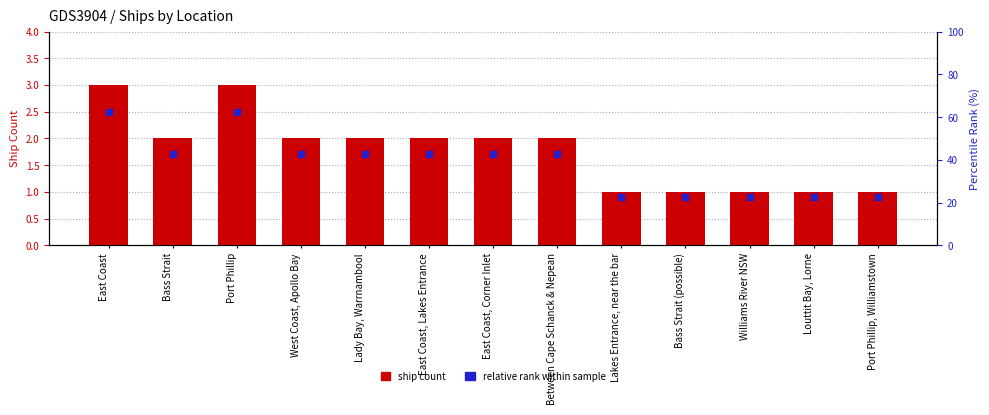

Which series has the largest Y range (max minus min)?

ship count